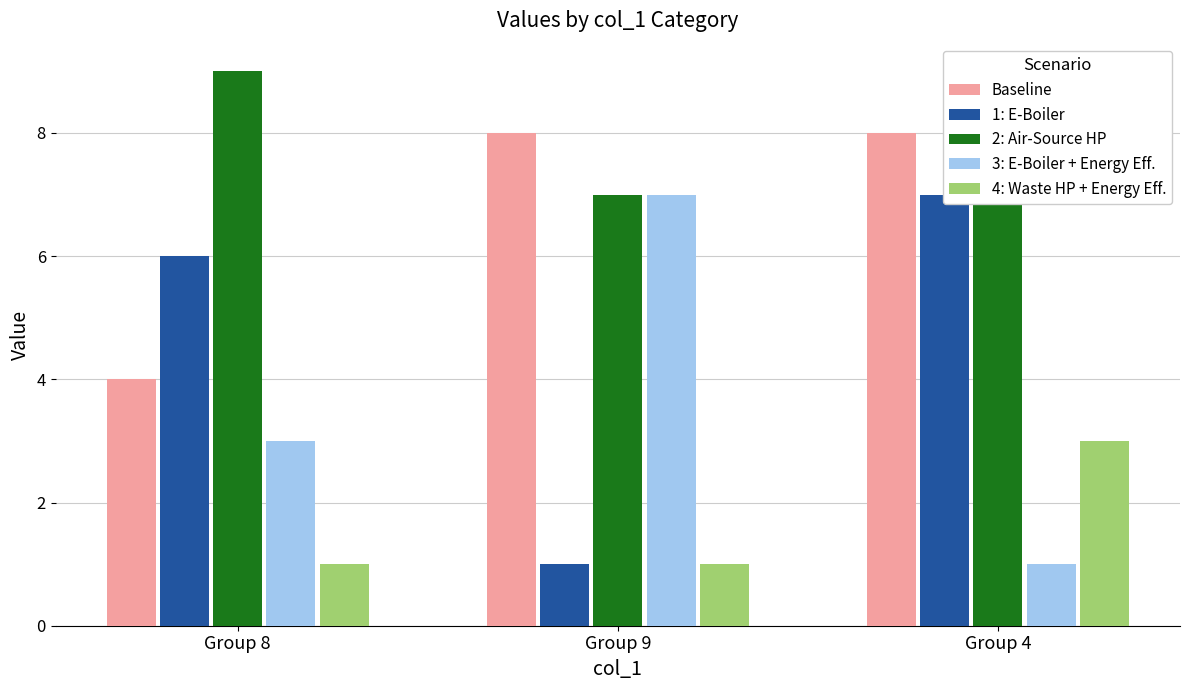

What are all the series names shown in the legend?

Baseline, 1: E-Boiler, 2: Air-Source HP, 3: E-Boiler + Energy Eff., 4: Waste HP + Energy Eff.